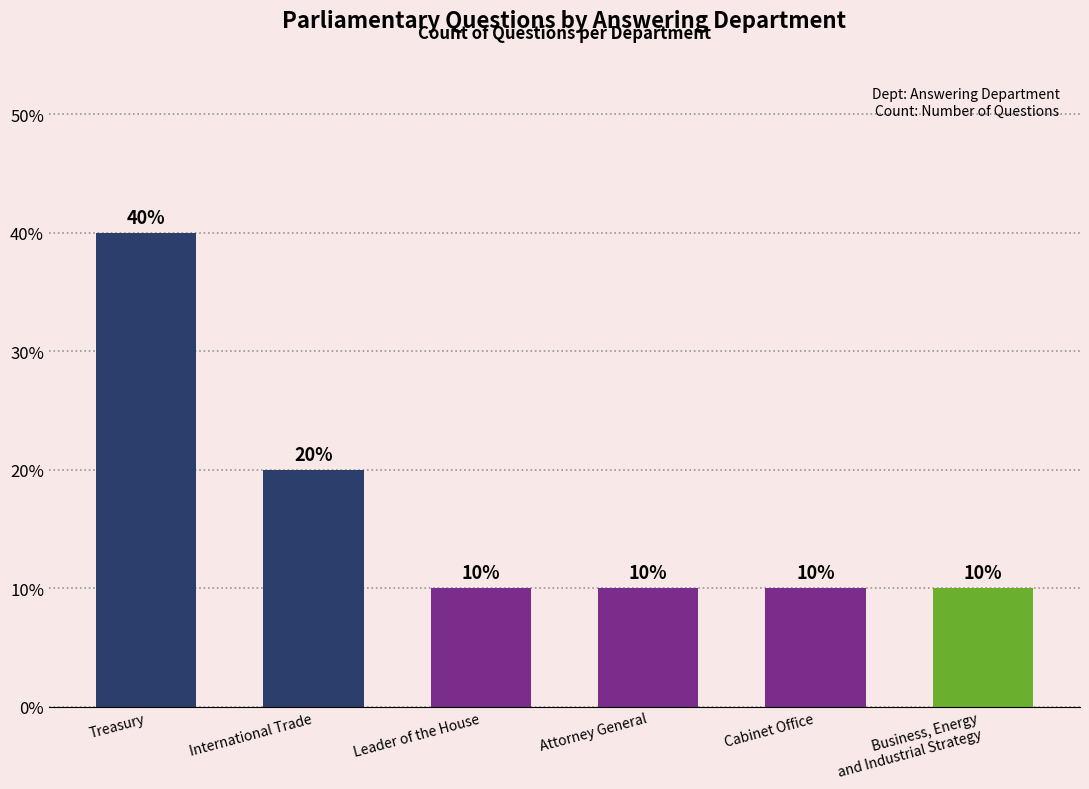

How many values are between 10 and 20?

5